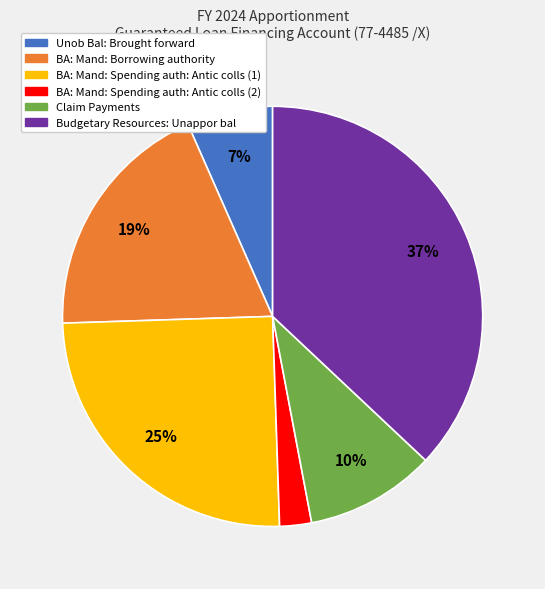

Does any single category account for the majority?

No